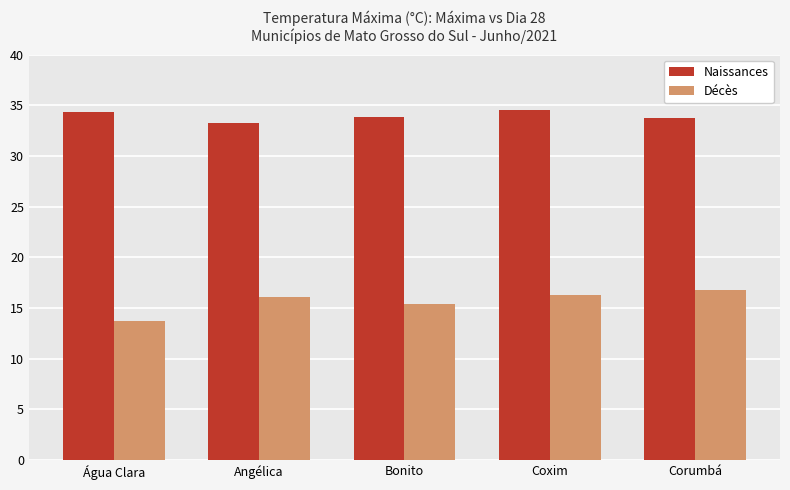

What is the difference between the second highest and second lowest values in the Naissances series?

0.5